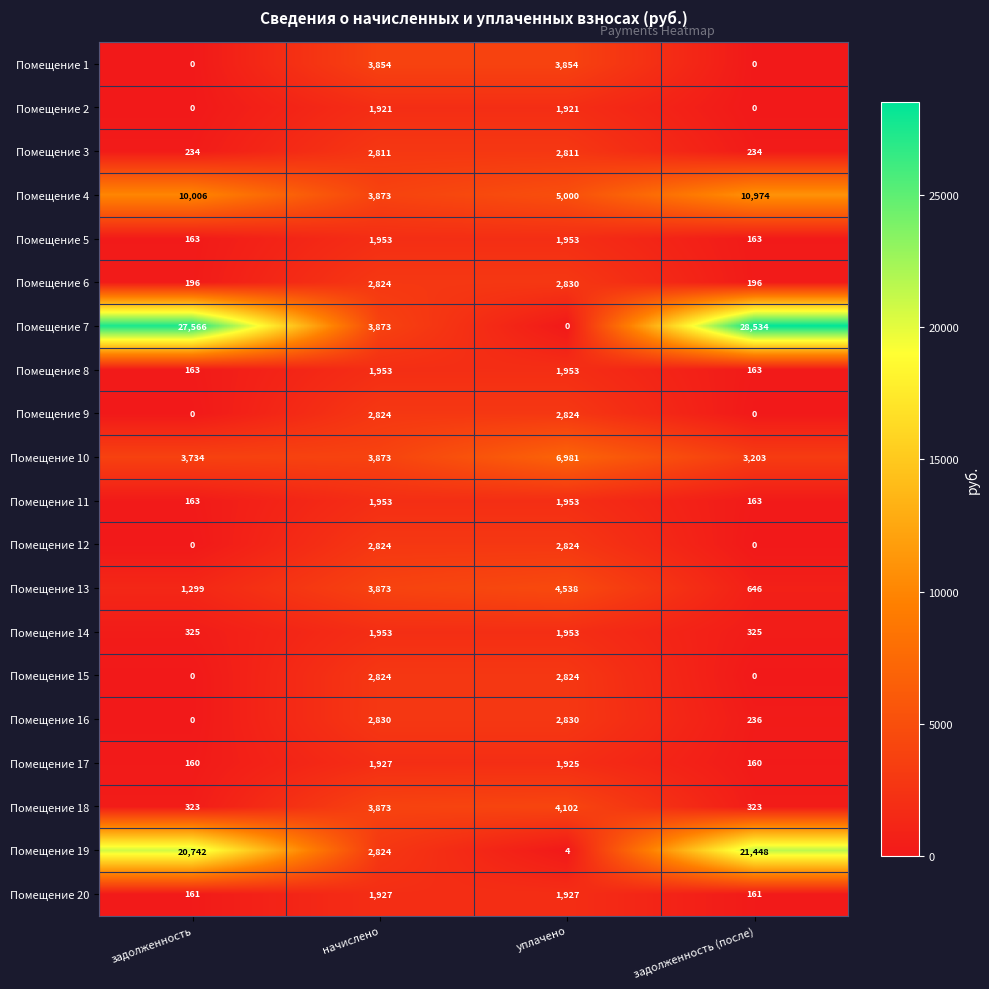

The Помещение 9 series shows -1196 at задолженность (после). True or false?

False